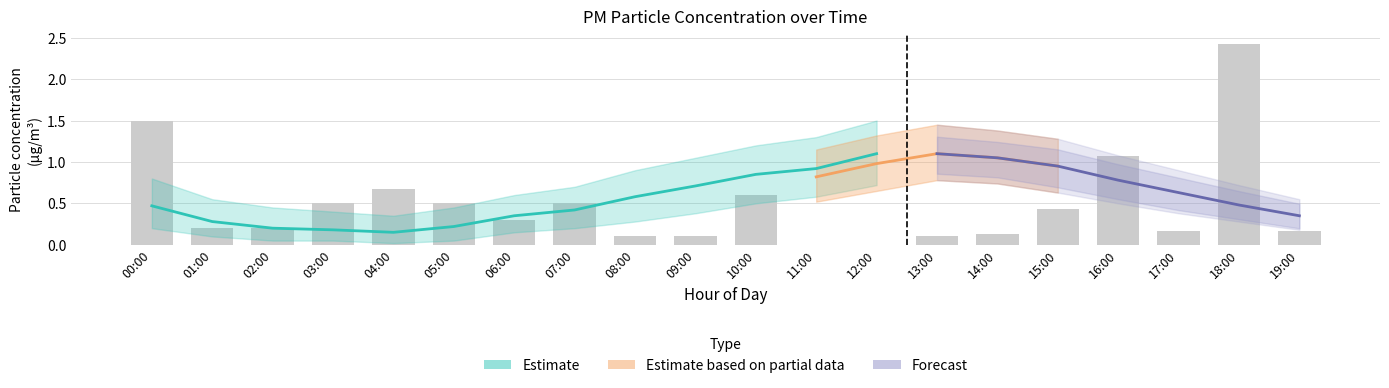

Are the bars grouped side by side (vs. stacked)?

Yes